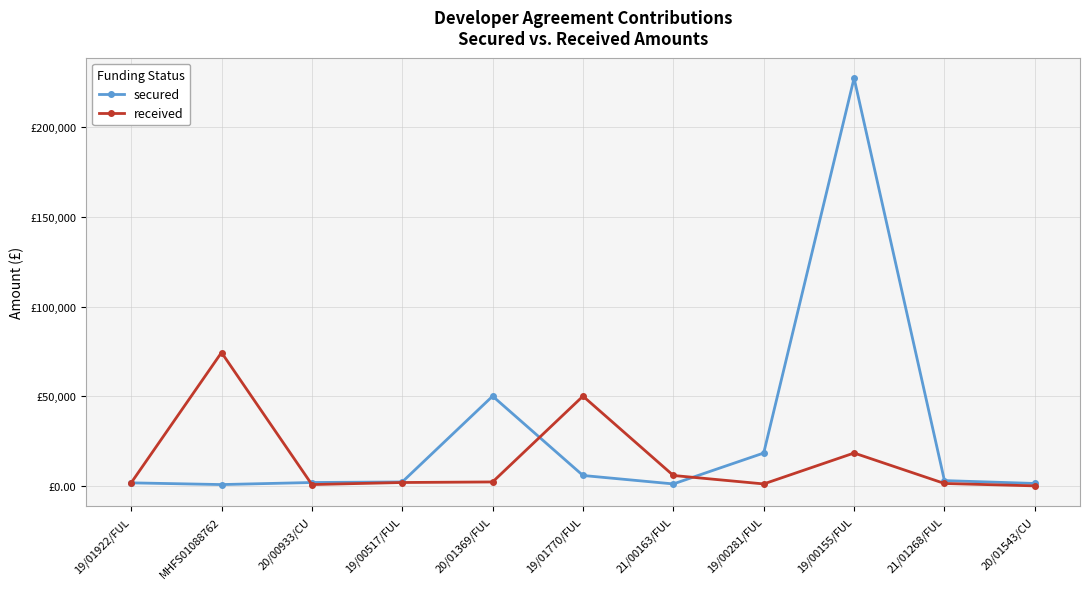

What is the difference between the highest and lowest values at 21/00163/FUL?

4714.0